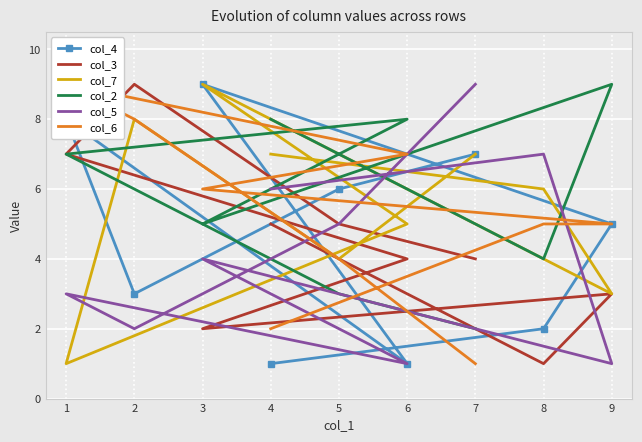

In col_7, how many points are higher than both neighbors (excluding endpoints)?

2